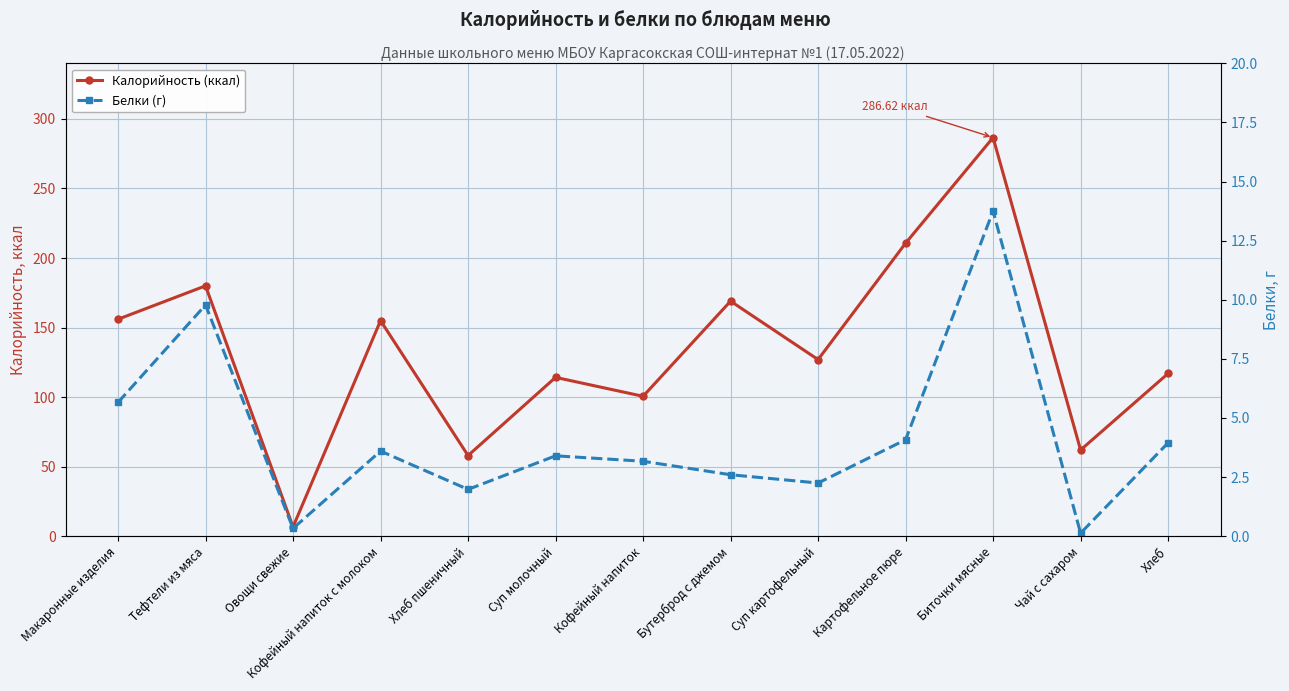

True or false: Калорийность (ккал) and Белки (г) cross at least once.

False